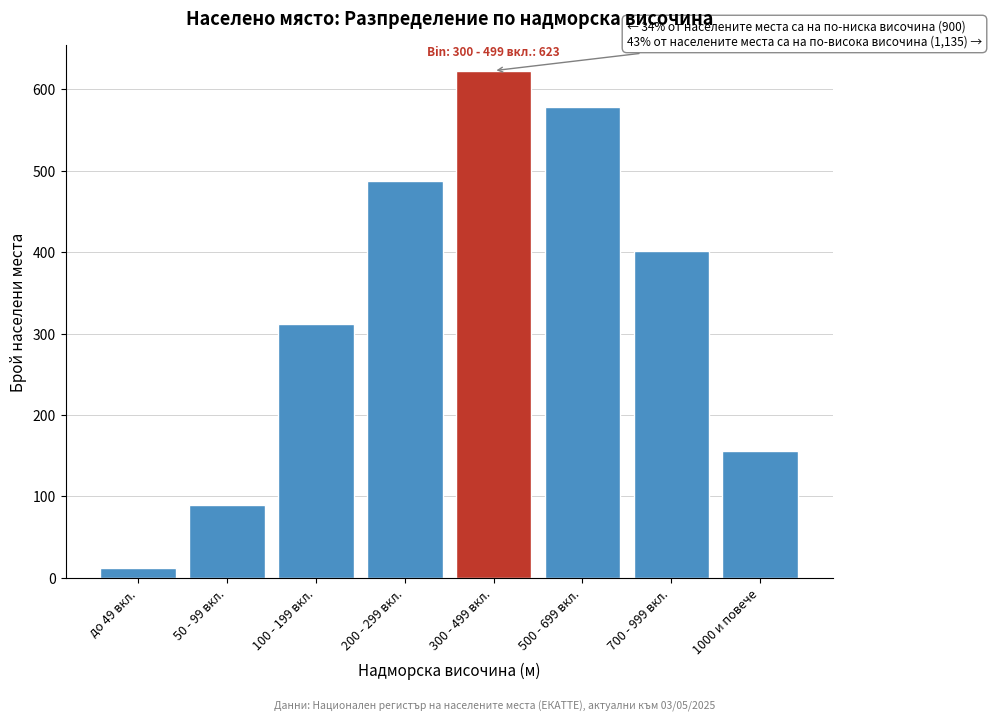

Reading left to right, extract all data points from this chart.

12	89	312	487	623	578	401	156